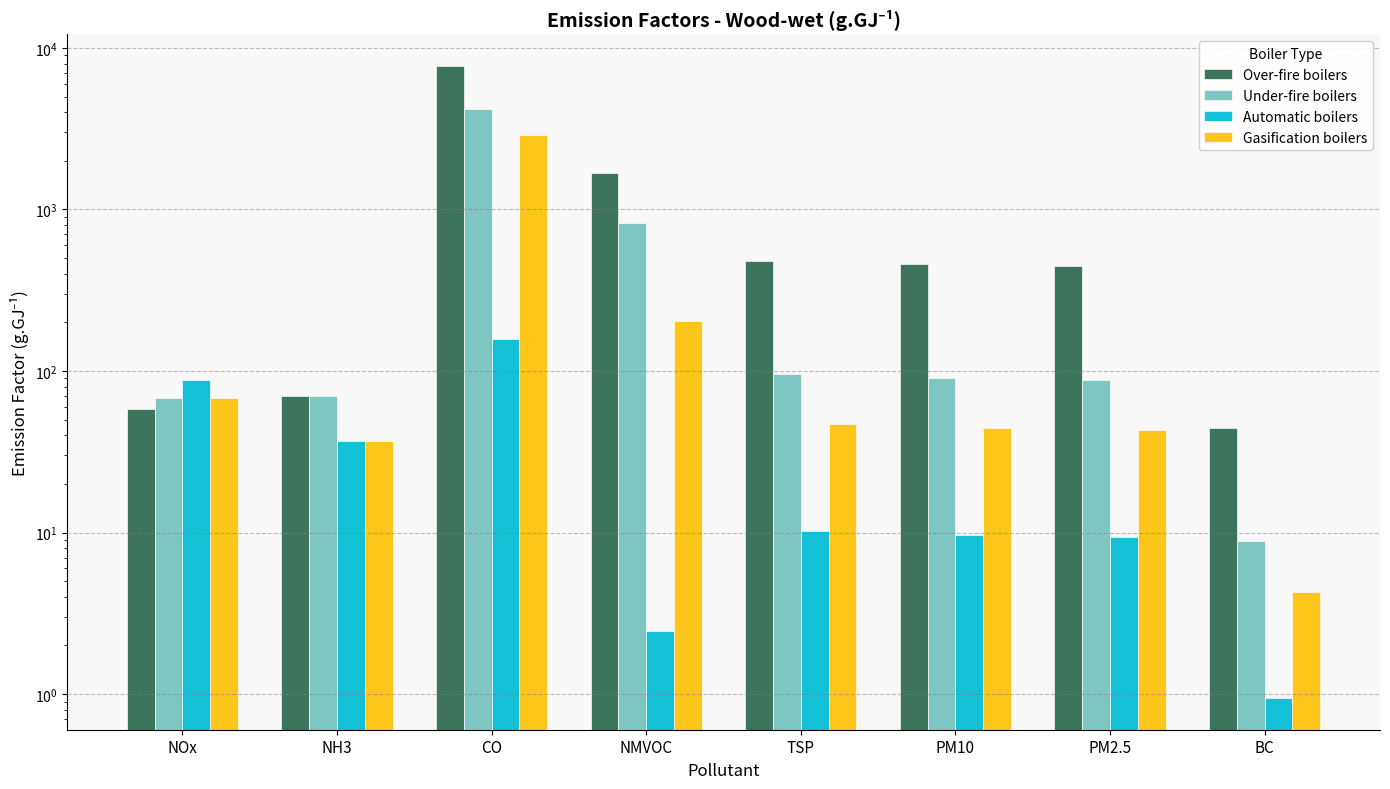

Rank the categories by Automatic boilers value from lowest to highest.

BC, NMVOC, PM2.5, PM10, TSP, NH3, NOx, CO